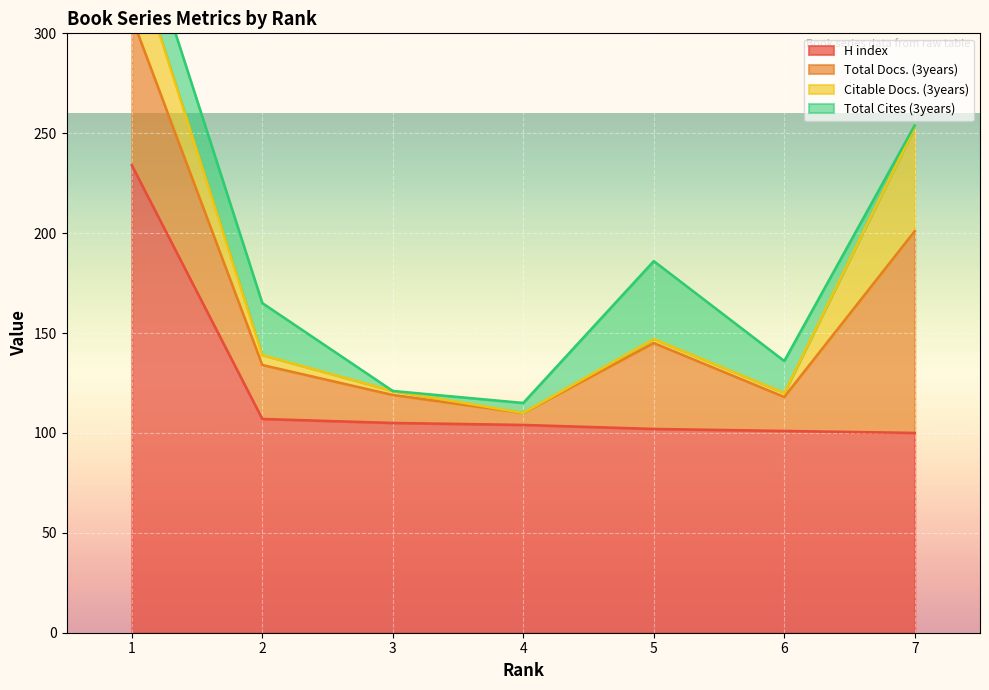

Reading left to right, extract all data points from this chart.

H index: 1=234	2=107	3=105	4=104	5=102	6=101	7=100
Total Docs. (3years): 1=74	2=27	3=14	4=6	5=43	6=17	7=101
Citable Docs. (3years): 1=35	2=5	3=2	4=0	5=2	6=2	7=52
Total Cites (3years): 1=25	2=26	3=0	4=5	5=39	6=16	7=1